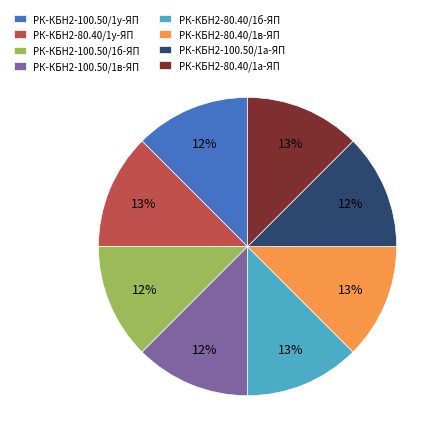

Do РК-КБН2-100.50/1б-ЯП and РК-КБН2-80.40/1б-ЯП together represent more than half of the pie?

No